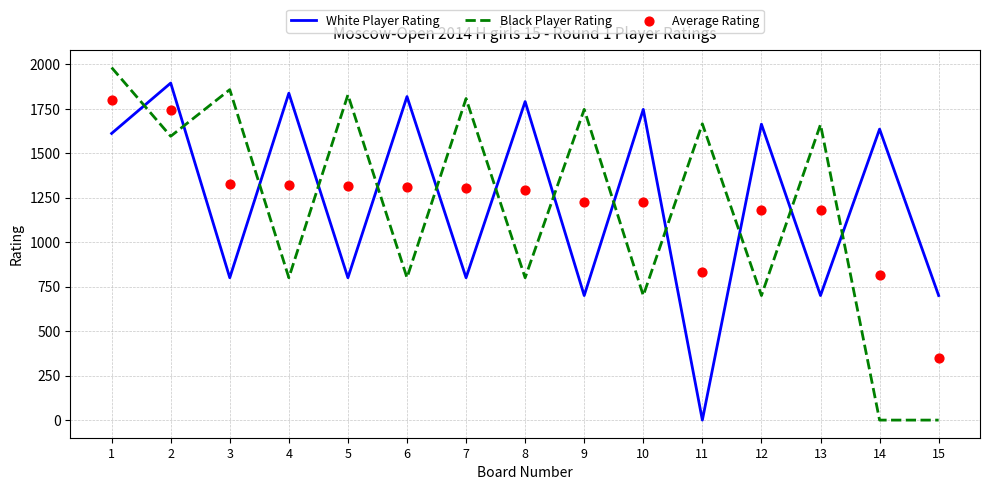

At which category is the sum across all series the highest?

1